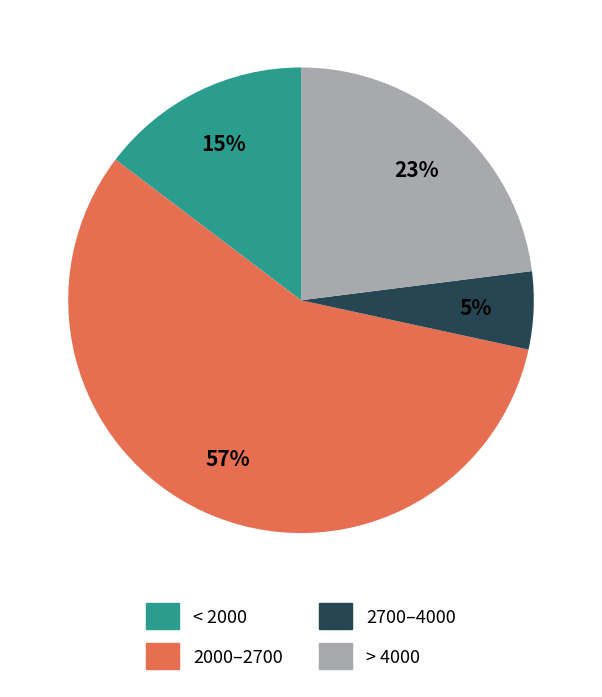

Count the number of slices in the pie.

4